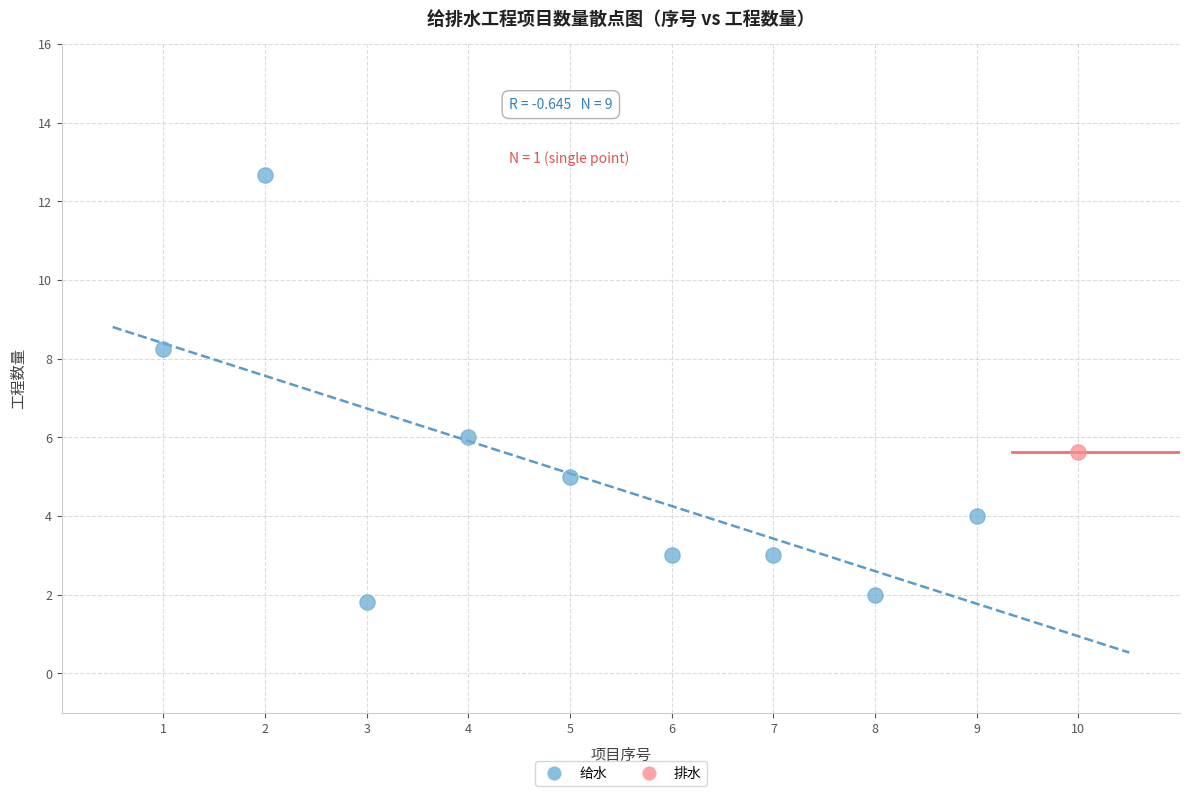

What are all the series names shown in the legend?

给水, 排水